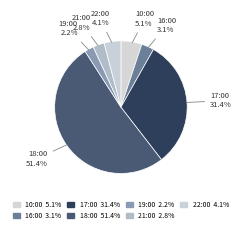

Which slice is the largest?

18:00